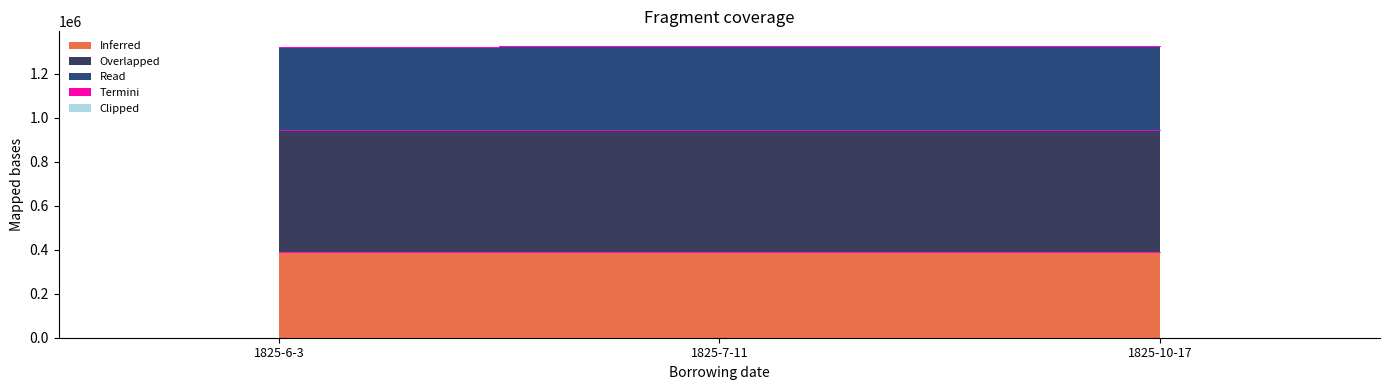

What is the sum of all Inferred values?

1164864